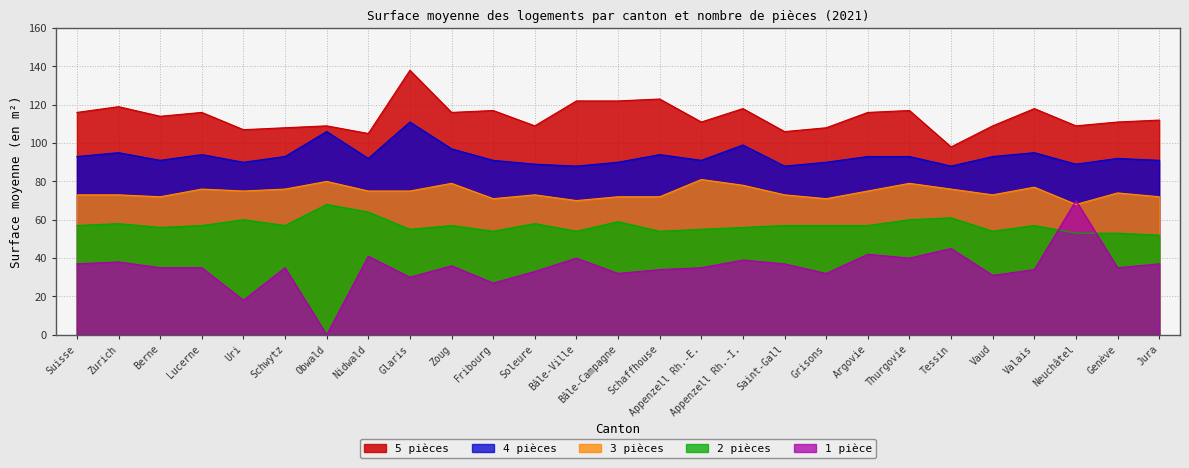

What position from the left is Suisse?

1